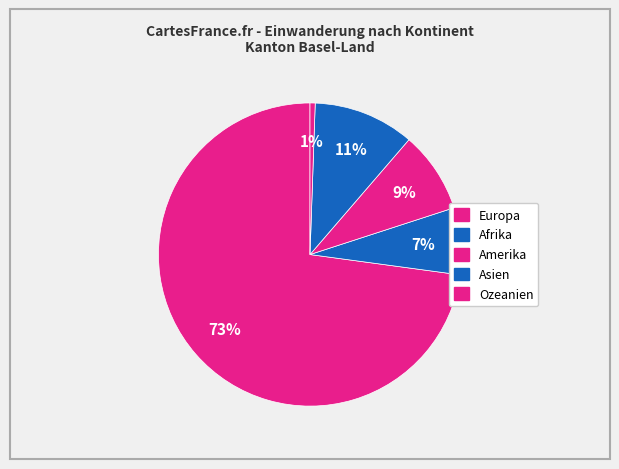

How many slices are in this pie chart?

5